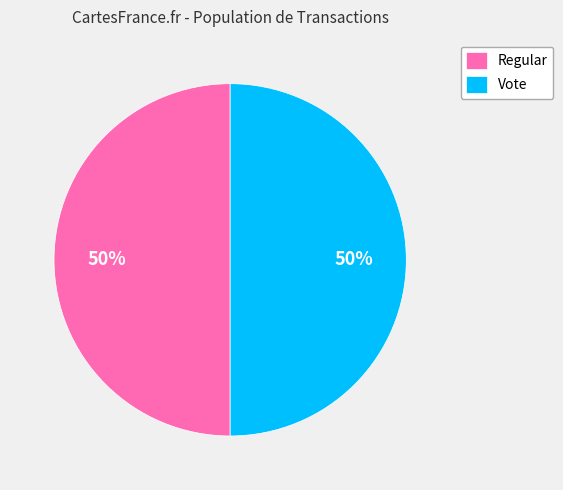

Is it true that Regular is 1% of the pie?

False